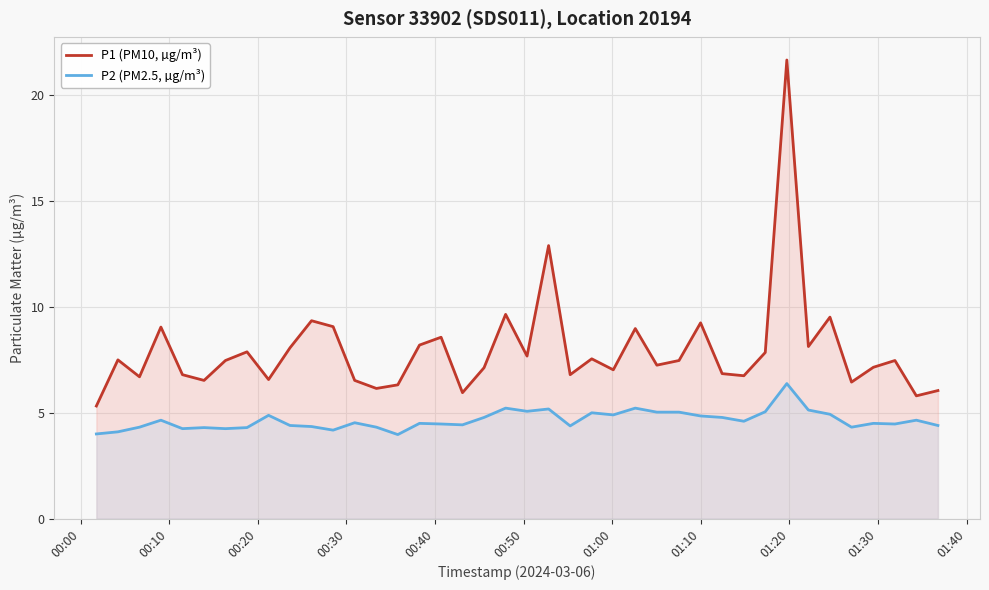

Reading right to left, extract all data points from this chart.

P1 (PM10, µg/m³): 6.0	5.8	7.5	7.2	6.5	9.5	8.1	21.7	7.8	6.8	6.8	9.2	7.5	7.2	9.0	7.0	7.5	6.8	12.9	7.7	9.7	7.1	6.0	8.6	8.2	6.3	6.2	6.5	9.1	9.3	8.1	6.6	7.9	7.5	6.5	6.8	9.1	6.7	7.5	5.3
P2 (PM2.5, µg/m³): 4.4	4.7	4.5	4.5	4.3	4.9	5.1	6.4	5.0	4.6	4.8	4.8	5.0	5.0	5.2	4.9	5.0	4.4	5.2	5.1	5.2	4.8	4.4	4.5	4.5	4.0	4.3	4.5	4.2	4.3	4.4	4.9	4.3	4.2	4.3	4.2	4.7	4.3	4.1	4.0